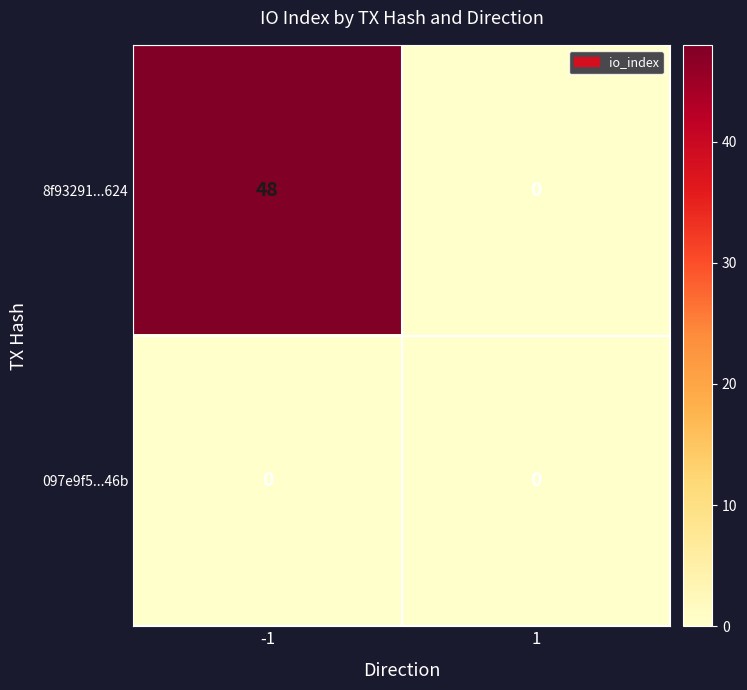

Which series changed the most between -1 and 1?

8f93291...624